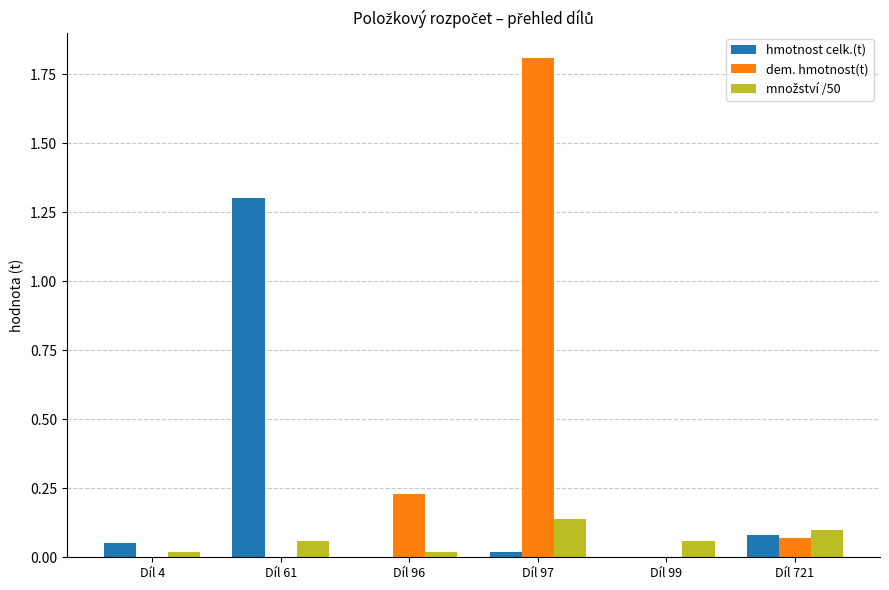

The dem. hmotnost(t) series shows 0.1 at Díl 96. True or false?

False